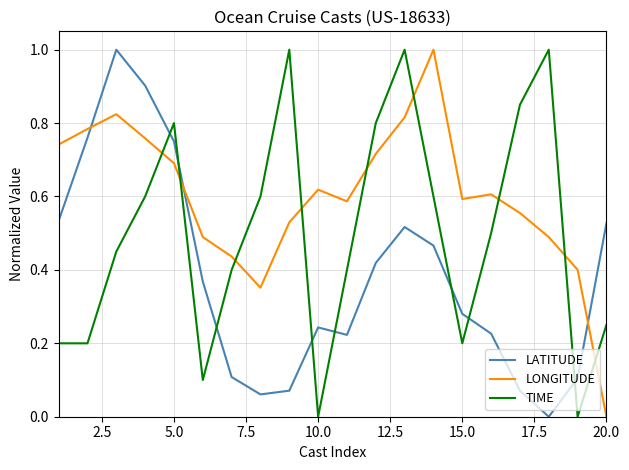

Which series has the largest total across all categories?

LONGITUDE